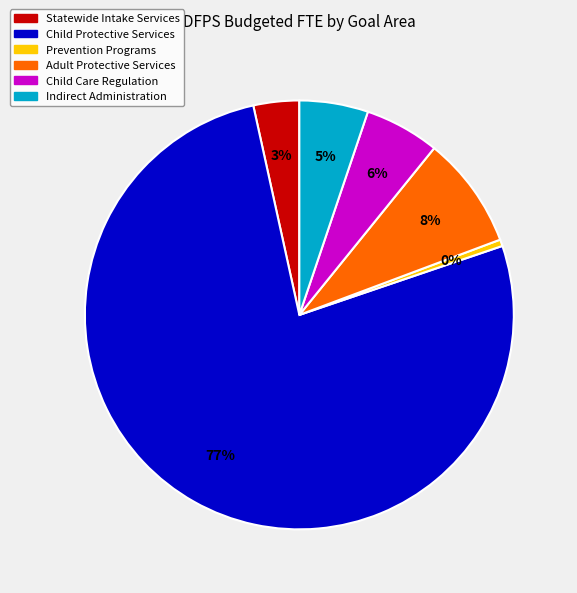

Which slice represents more than half of the pie?

Child Protective Services